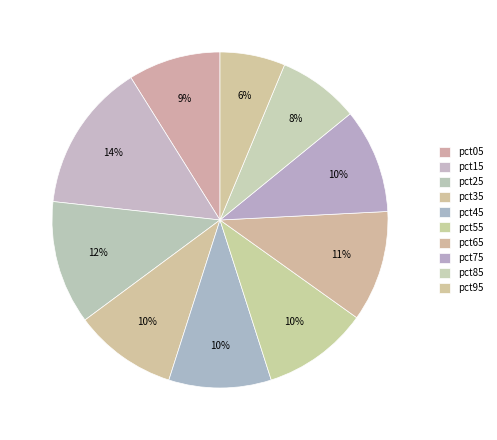

Which category has the smallest portion of the pie?

pct95